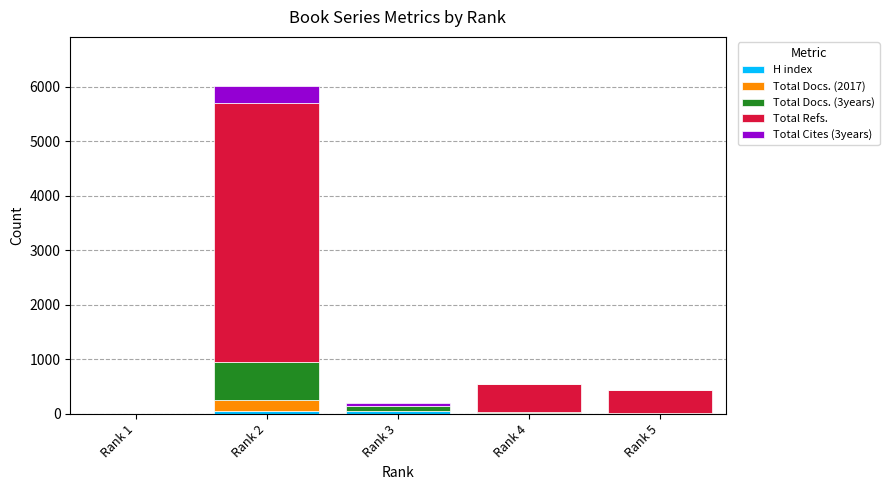

At which category is the sum across all series the highest?

Rank 2